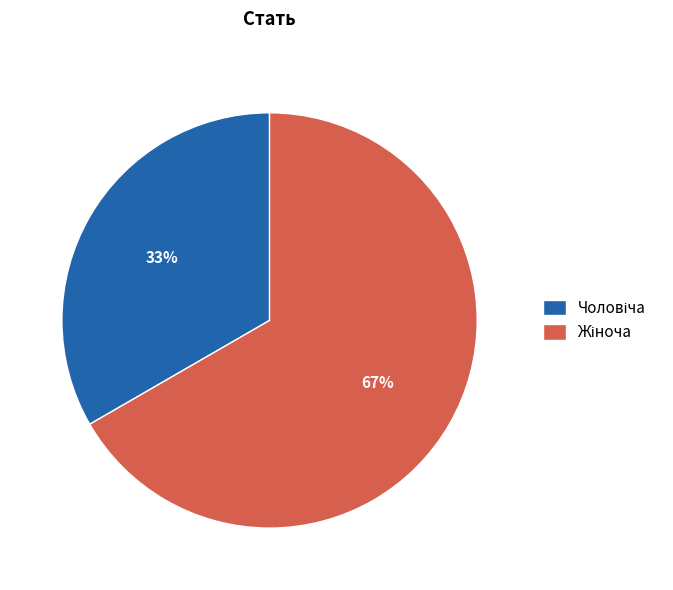

Does any single category account for the majority?

Yes